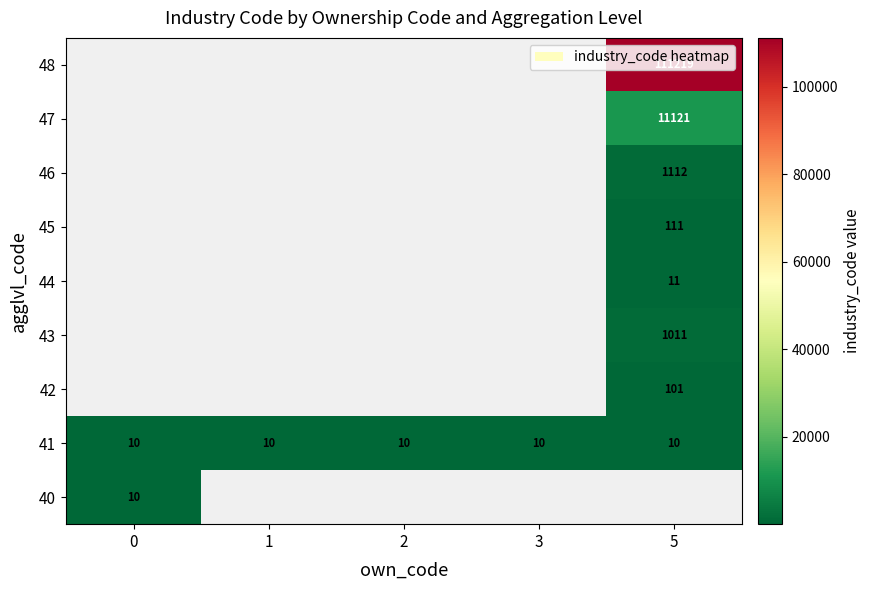

What value does the 41 series have at 0?

10